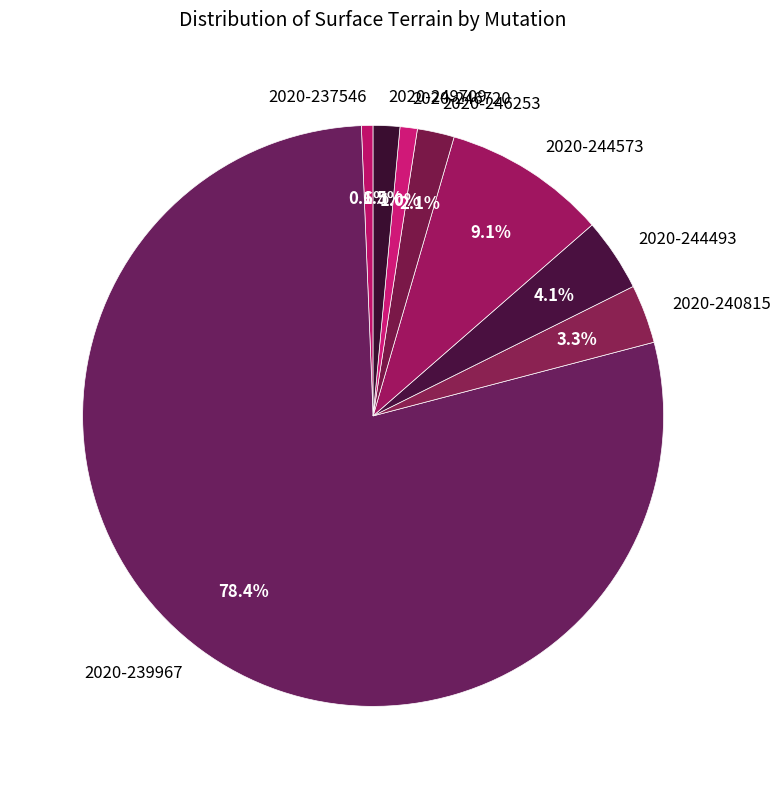

What is the largest slice in the pie chart?

2020-239967